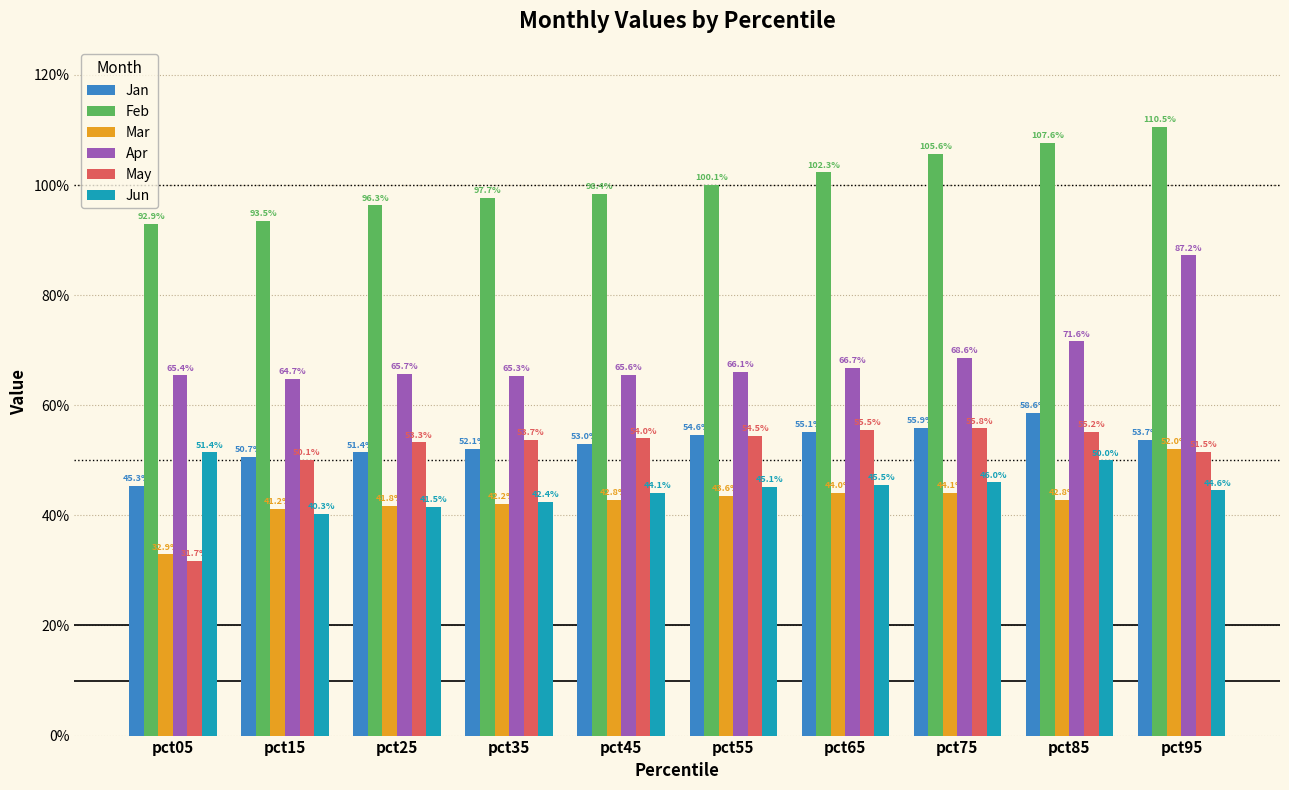

Reading right to left, transcribe all the data shown in this chart.

Jan: 0.5	0.6	0.6	0.6	0.5	0.5	0.5	0.5	0.5	0.5
Feb: 1.1	1.1	1.1	1.0	1.0	1.0	1.0	1.0	0.9	0.9
Mar: 0.5	0.4	0.4	0.4	0.4	0.4	0.4	0.4	0.4	0.3
Apr: 0.9	0.7	0.7	0.7	0.7	0.7	0.7	0.7	0.6	0.7
May: 0.5	0.6	0.6	0.6	0.5	0.5	0.5	0.5	0.5	0.3
Jun: 0.4	0.5	0.5	0.5	0.5	0.4	0.4	0.4	0.4	0.5